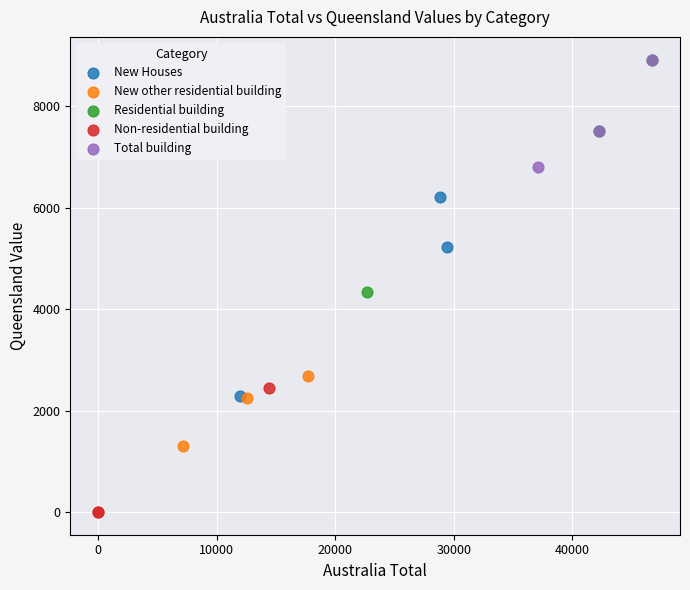

What are all the series names shown in the legend?

New Houses, New other residential building, Residential building, Non-residential building, Total building